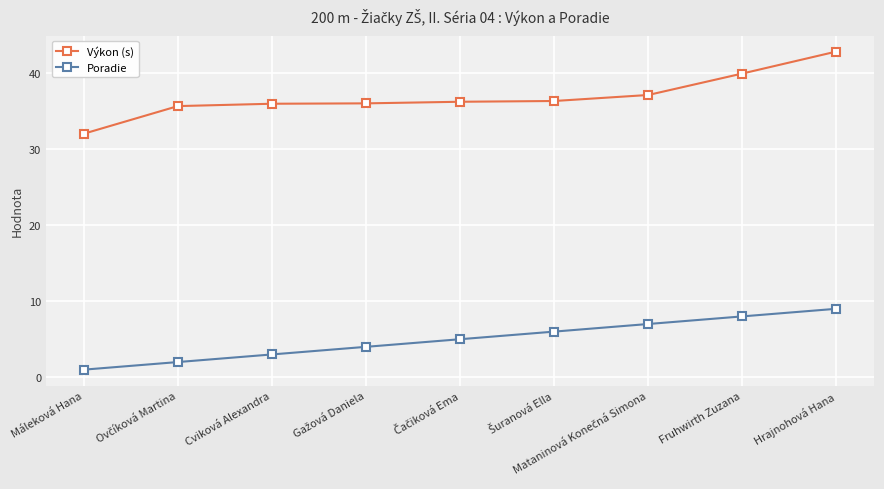

At how many categories does at least one series exceed 11?

9